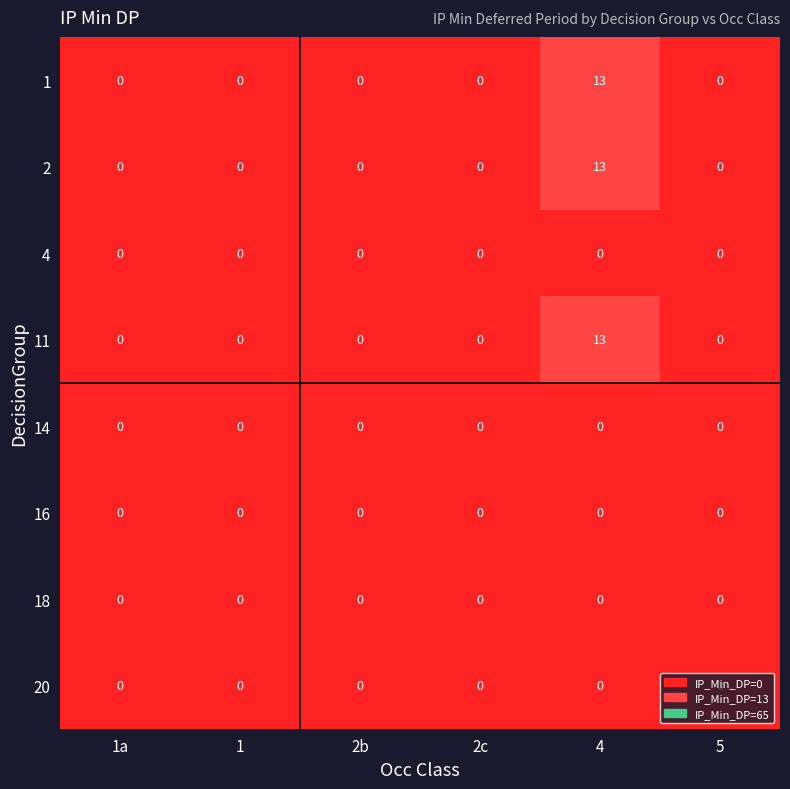

What is the greatest value displayed?

13